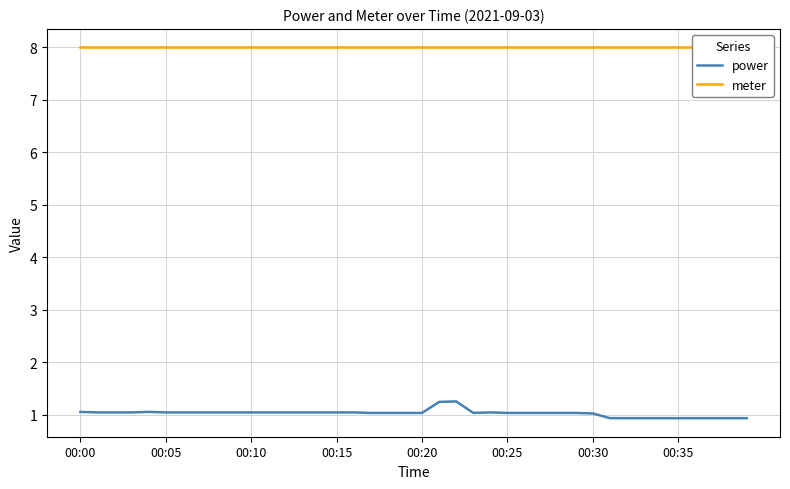

Which series has the largest range (max minus min)?

power